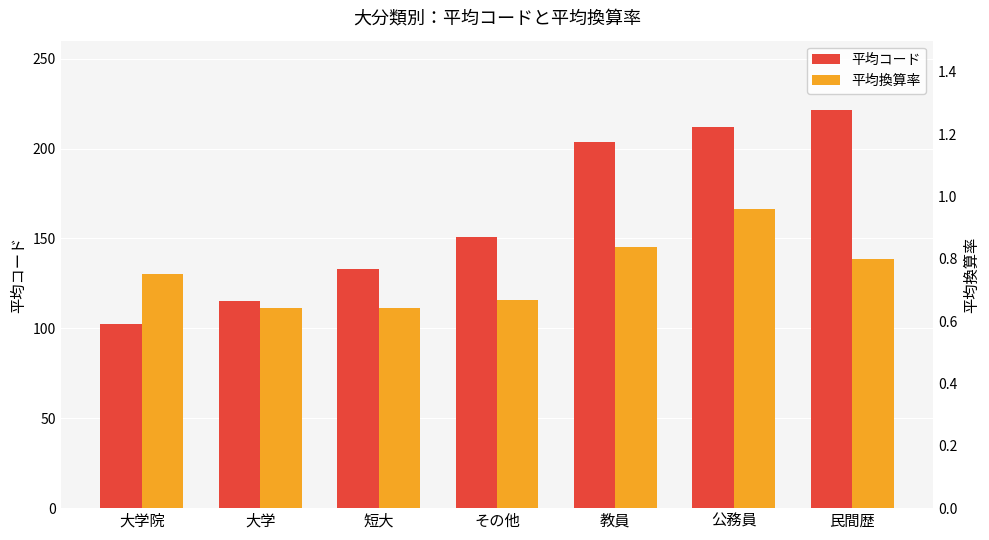

Which series has the largest total across all categories?

平均コード